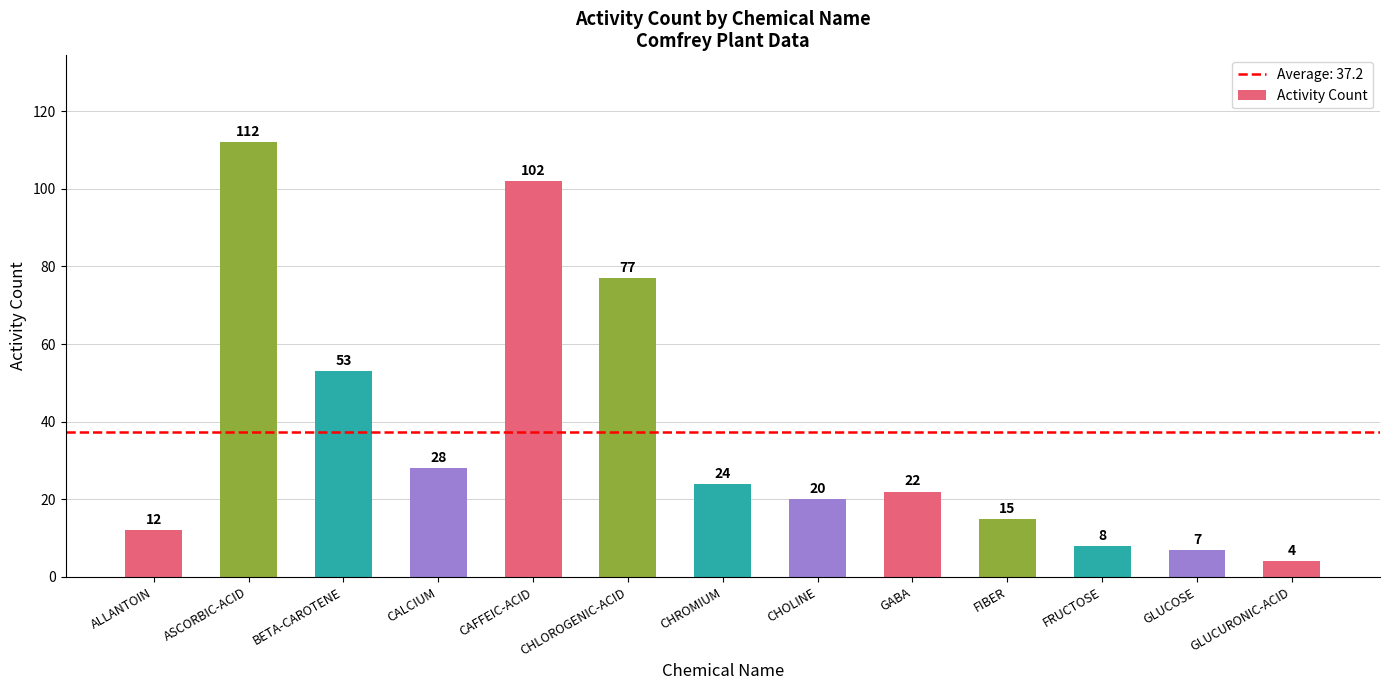

Where is the data nearest to the value 58?

BETA-CAROTENE